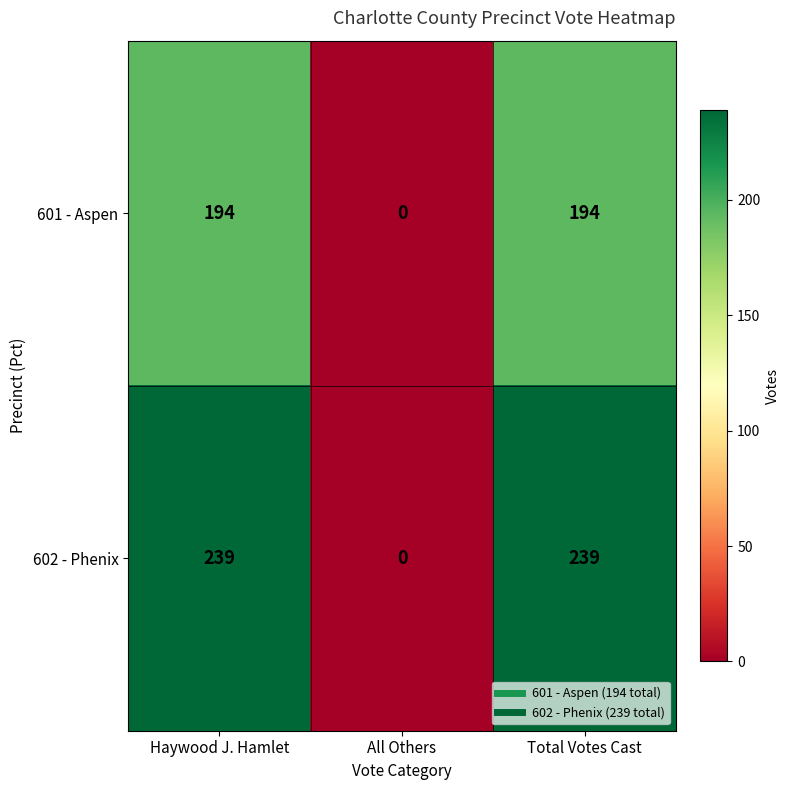

Reading left to right, list all the values displayed in this chart.

601 - Aspen: Haywood J. Hamlet=194	All Others=0	Total Votes Cast=194
602 - Phenix: Haywood J. Hamlet=239	All Others=0	Total Votes Cast=239